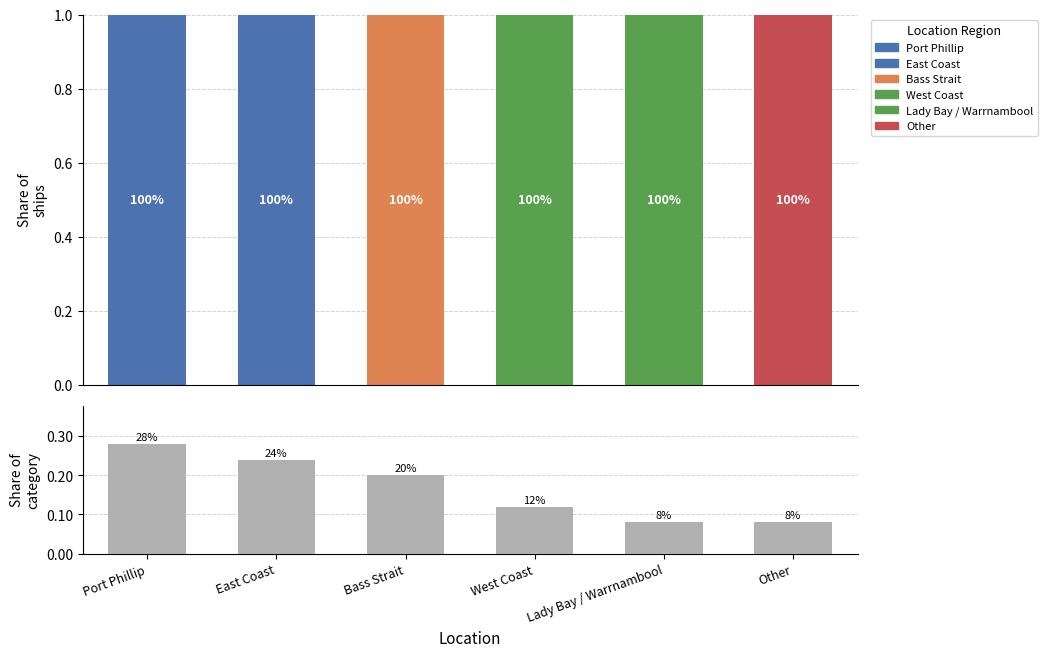

What is the sum of all values?

1.0